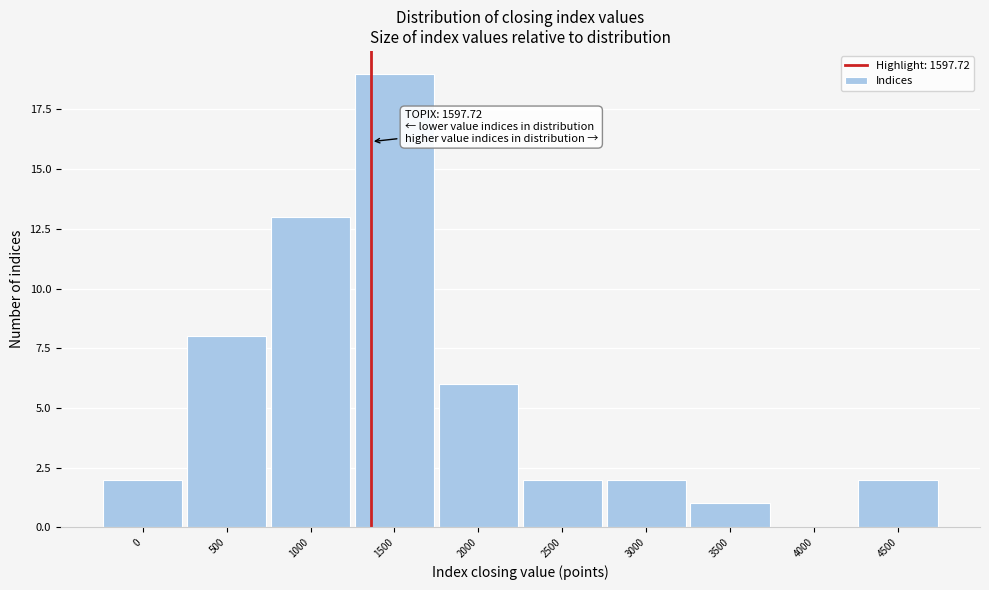

Reading left to right, what are all the values shown in this chart?

0=2	500=8	1000=13	1500=19	2000=6	2500=2	3000=2	3500=1	4000=0	4500=2